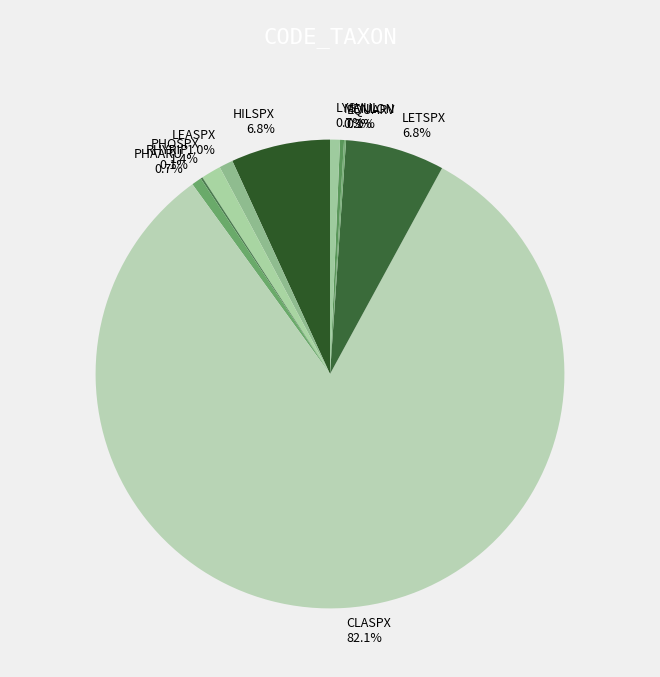

To the nearest percent, what is the average slice percentage?

10%